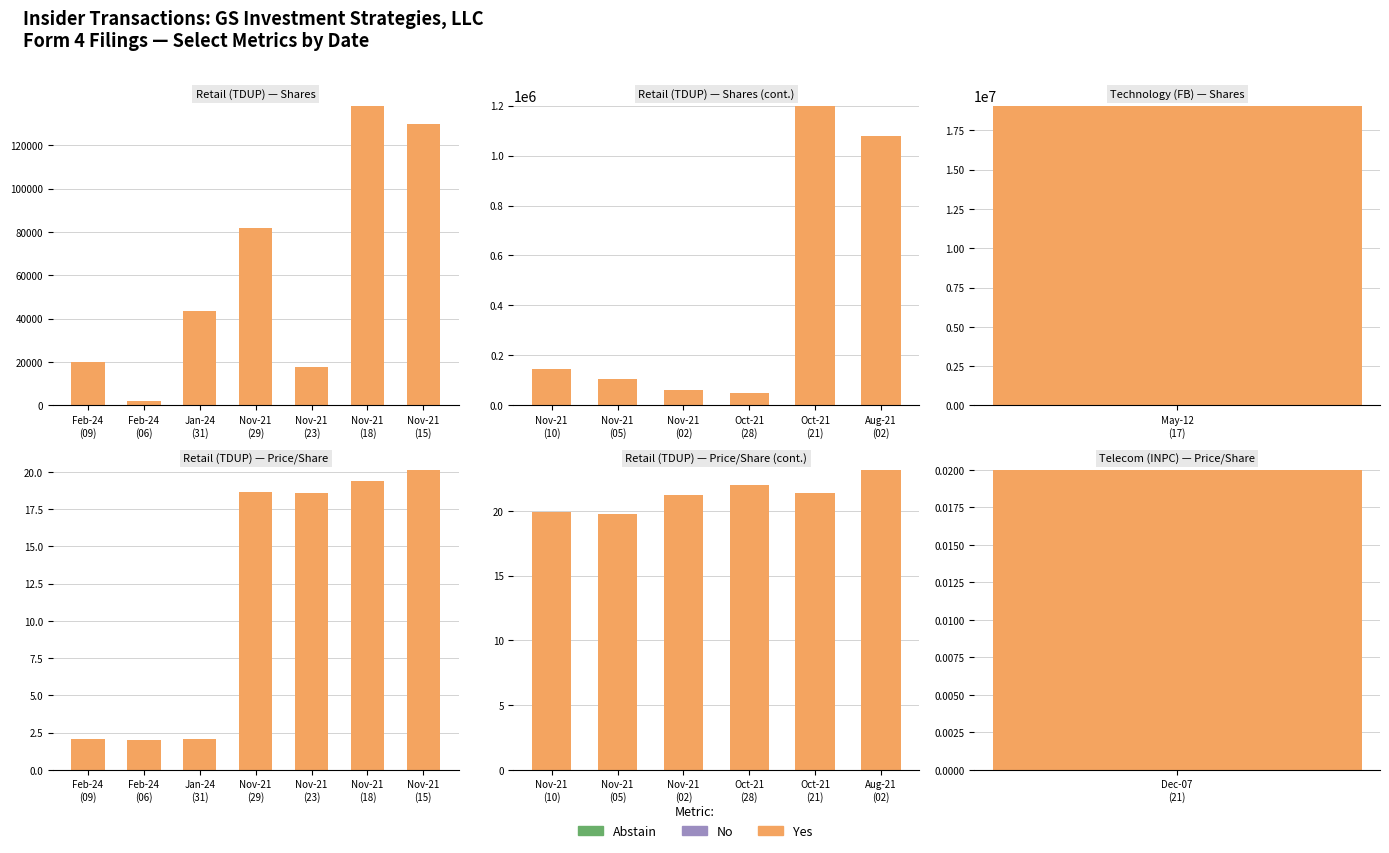

Rank the series by their maximum value, from lowest to highest.

Abstain, No, Yes